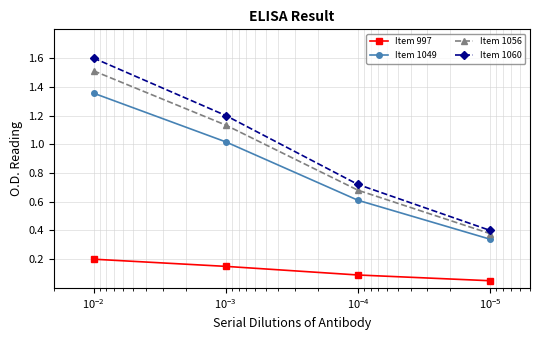

True or false: Item 997 has more than 0 points higher than both neighbors.

False